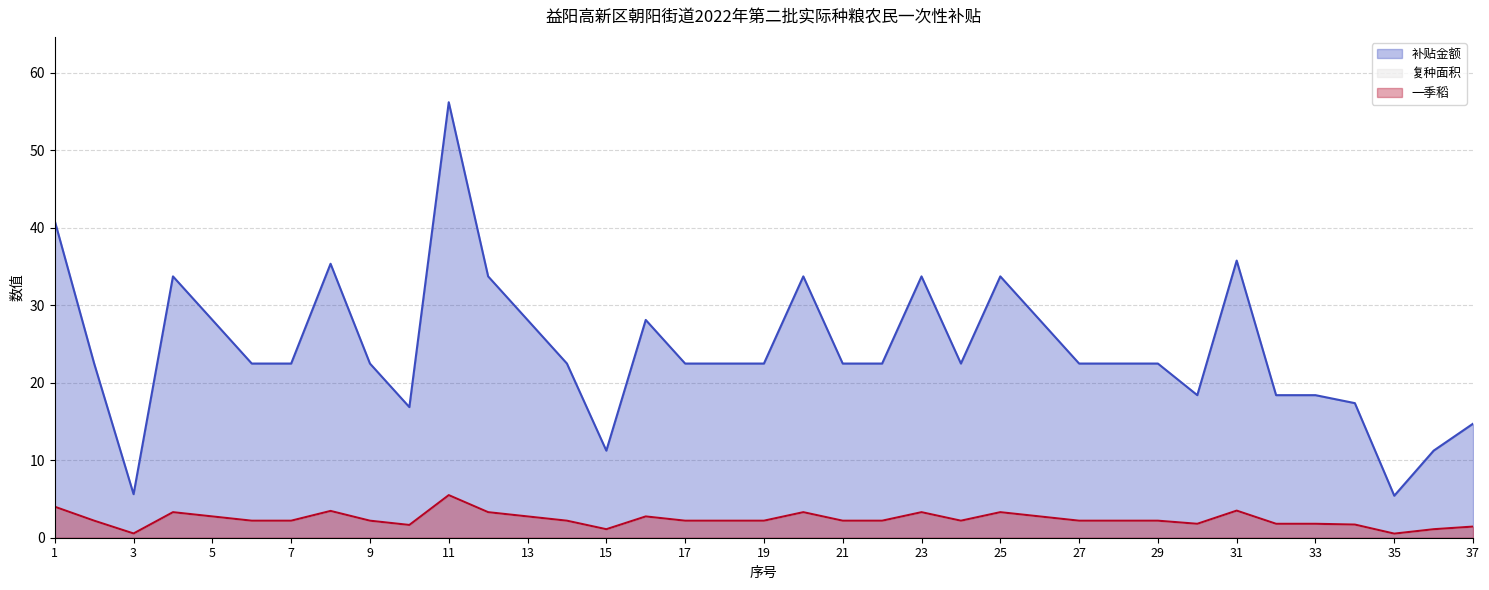

Does the chart display data point markers on the line(s)?

No